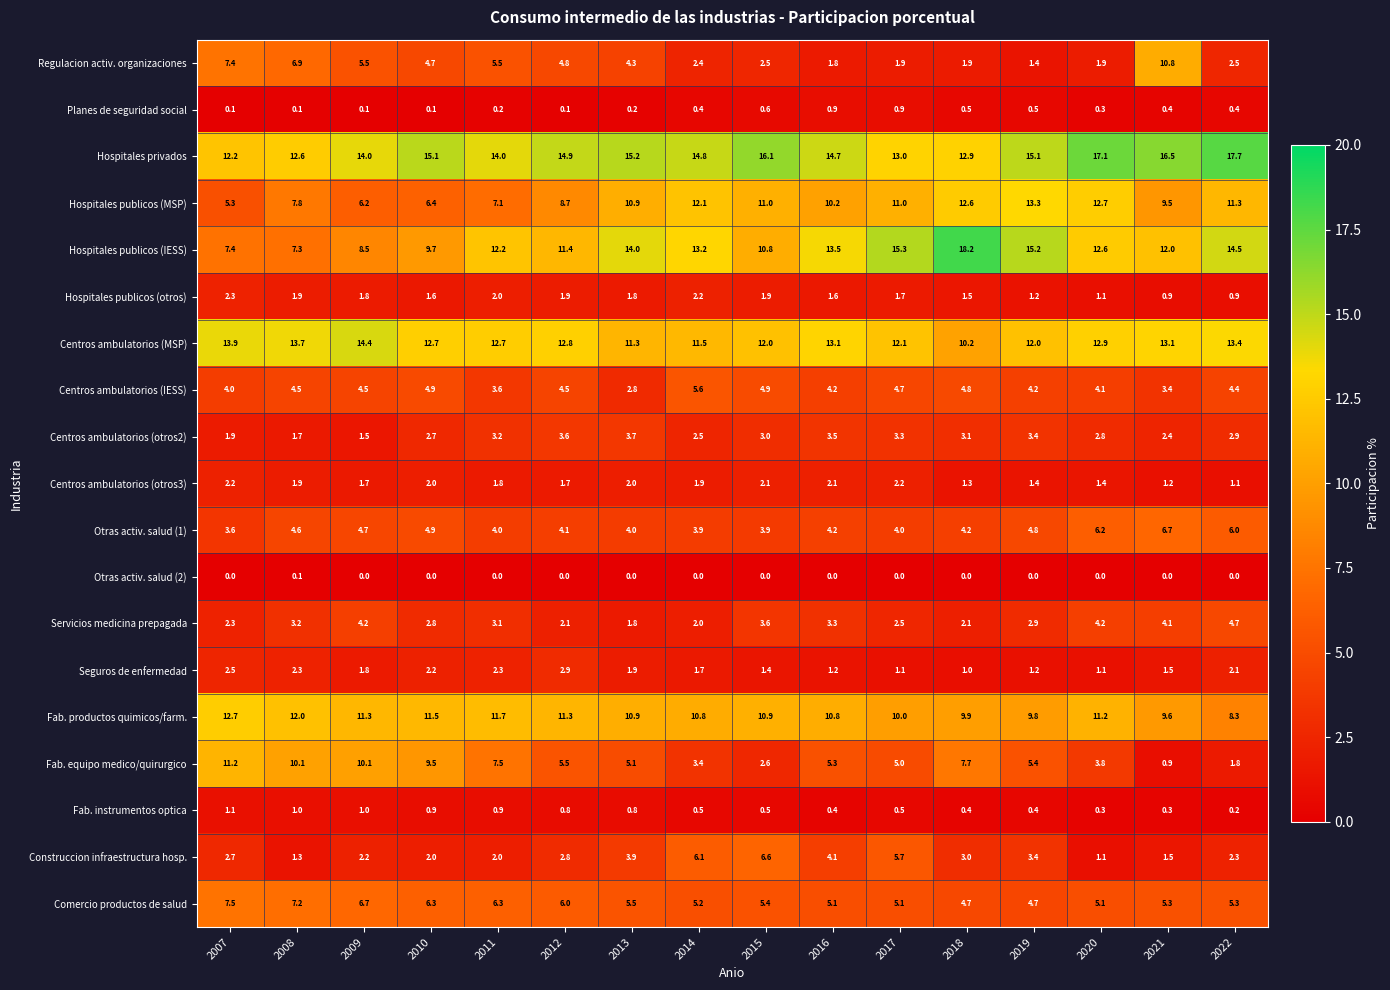

List the labels in order of Hospitales publicos (IESS) value, largest first.

2018, 2017, 2019, 2022, 2013, 2016, 2014, 2020, 2011, 2021, 2012, 2015, 2010, 2009, 2007, 2008